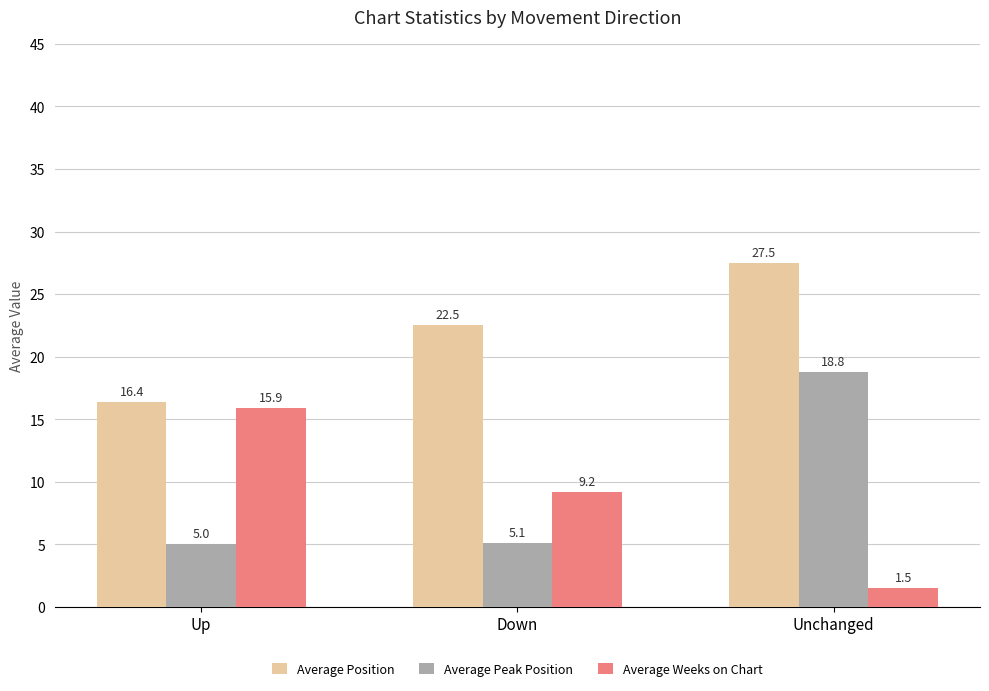

Which series has the widest spread of values?

Average Weeks on Chart